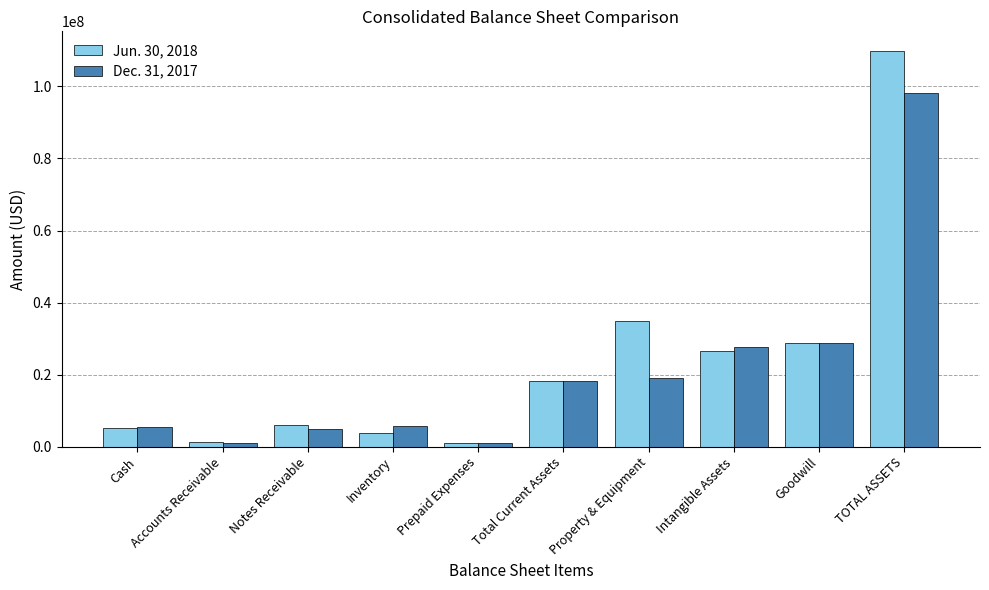

Does the chart contain stacked bars?

No